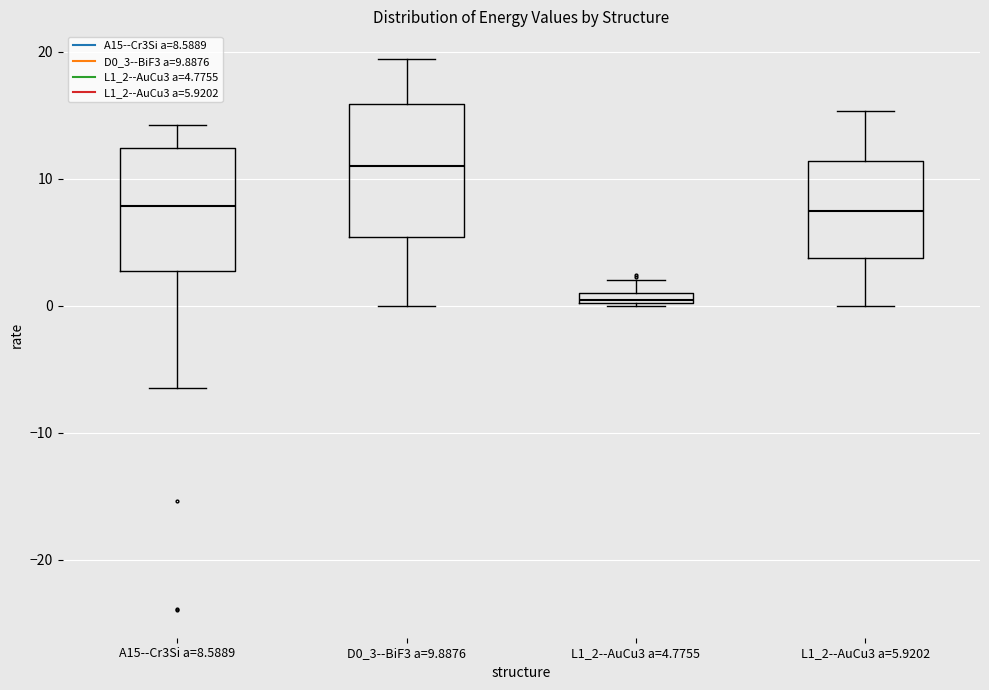

Where is the lower edge of the box for A15--Cr3Si a=8.5889 on the y-axis? The values are not printed on the chart, so give them approximately, as read against the axis.

3